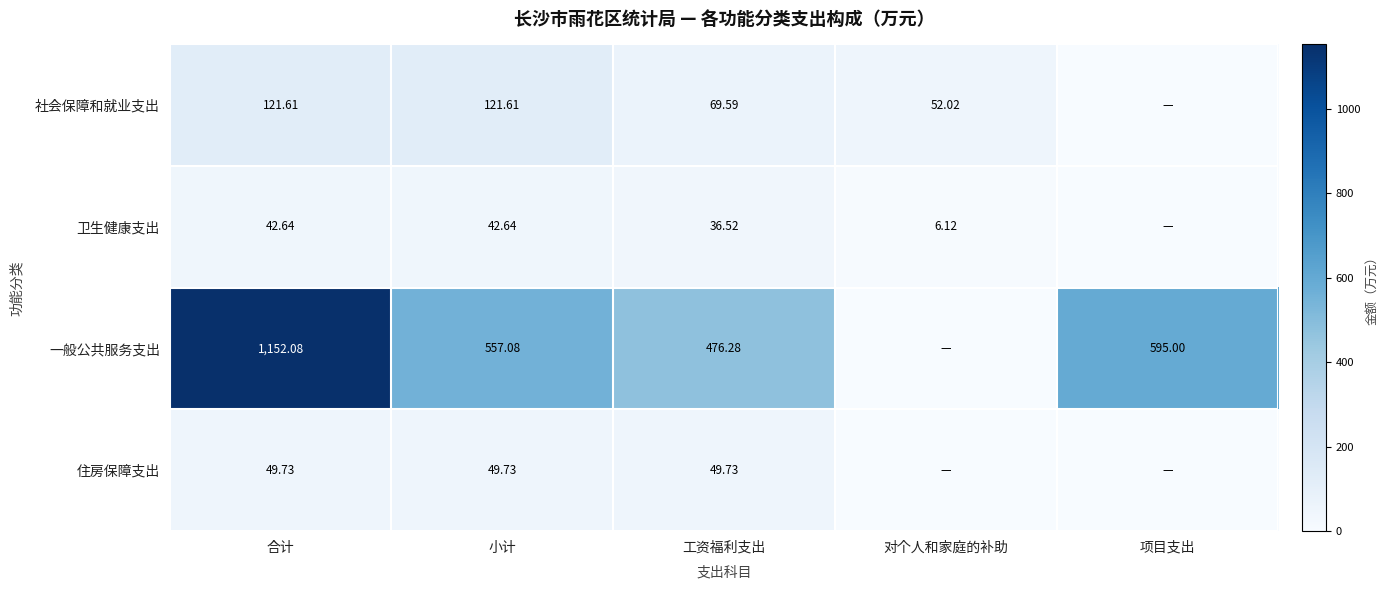

Is it true that 卫生健康支出 equals 53.4 at 工资福利支出?

False